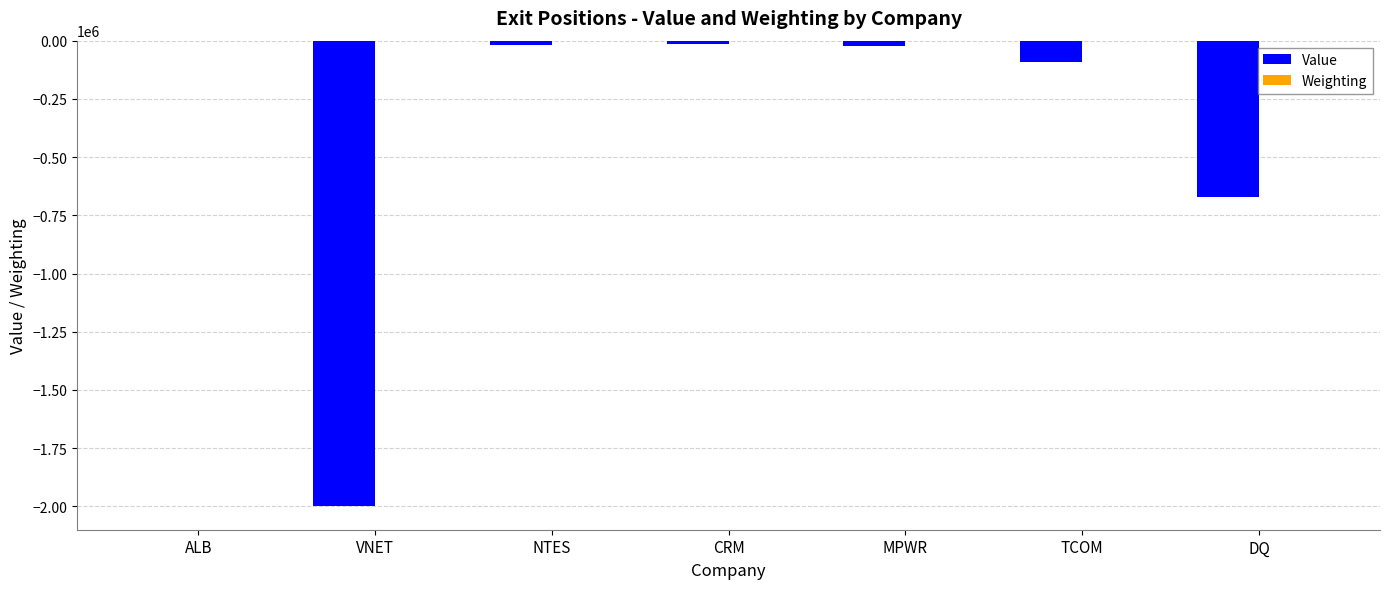

The Value series shows -2000000.0 at VNET. True or false?

True